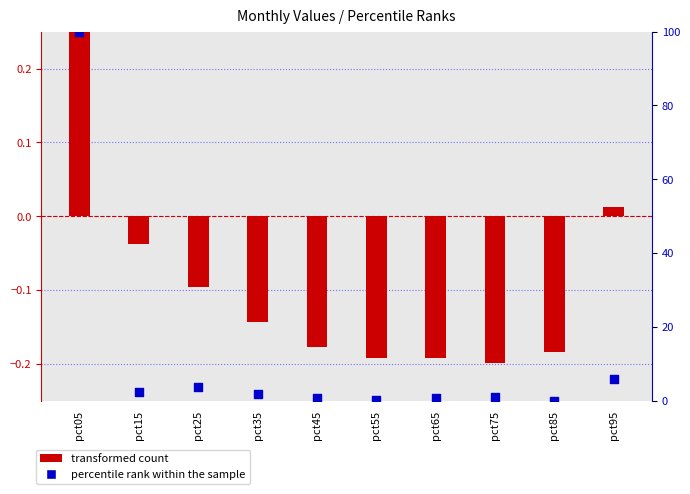

At how many categories does at least one series exceed 56?

1